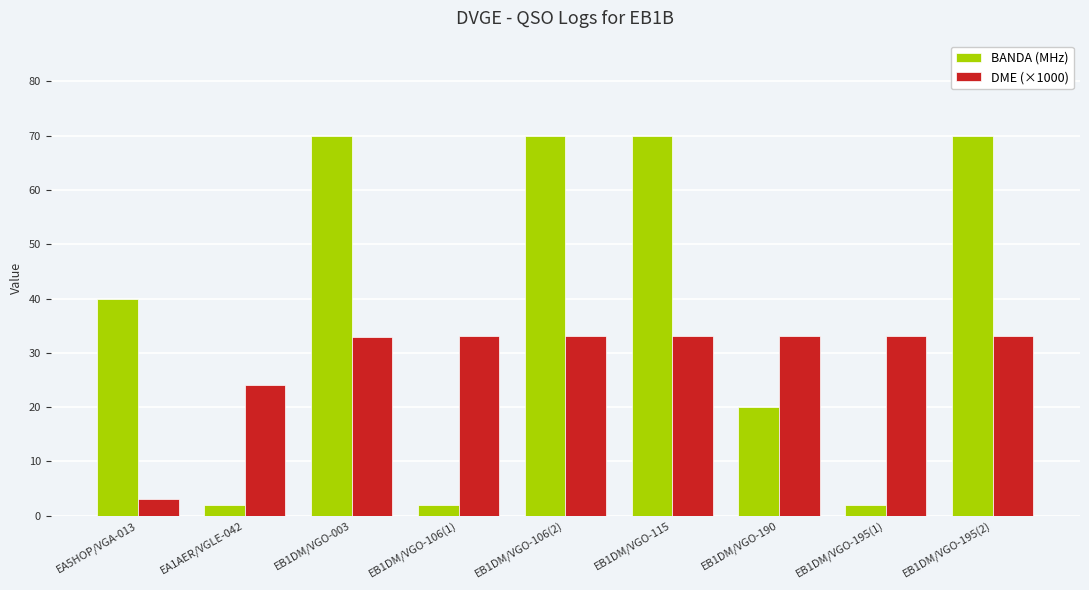

Between EA5HOP/VGA-013 and EB1DM/VGO-003, which series saw the biggest shift?

BANDA (MHz)